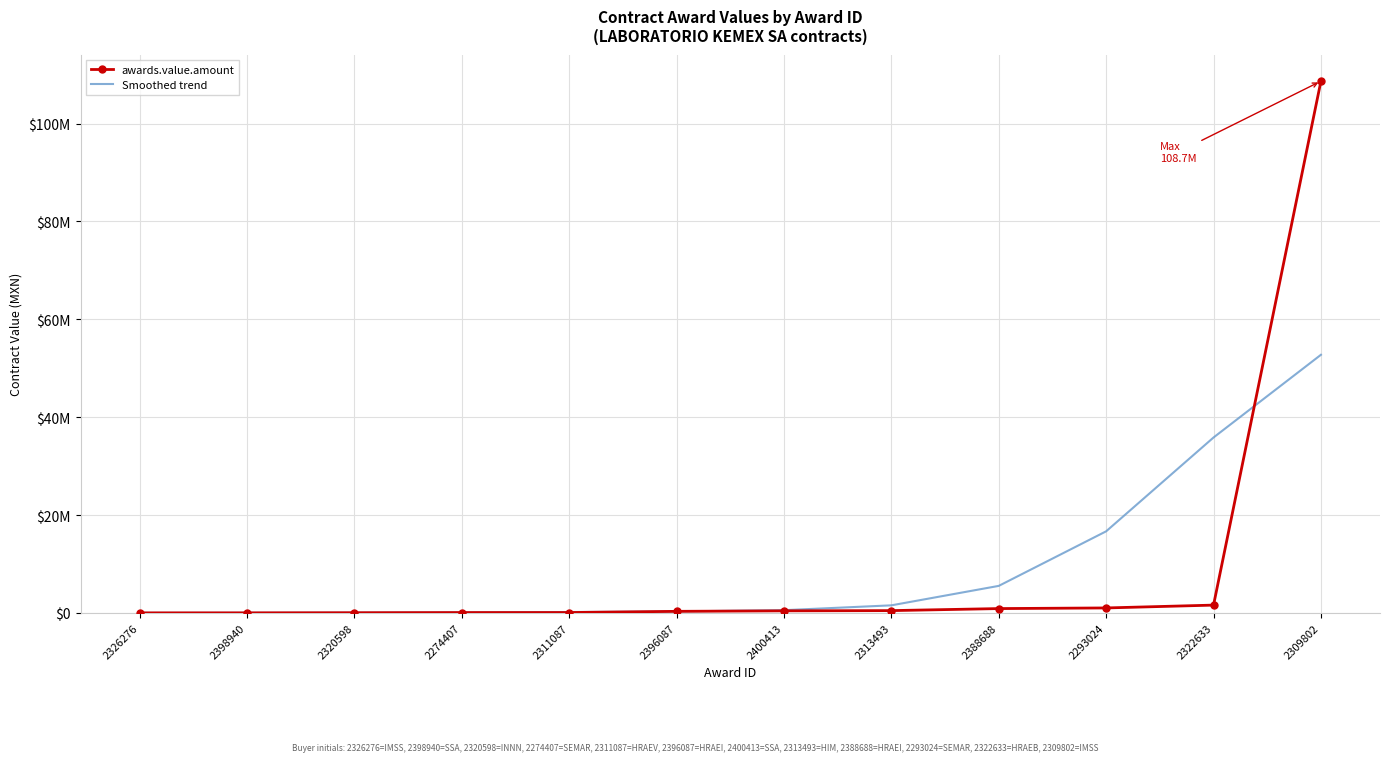

Which category has the highest value across all series?

2309802